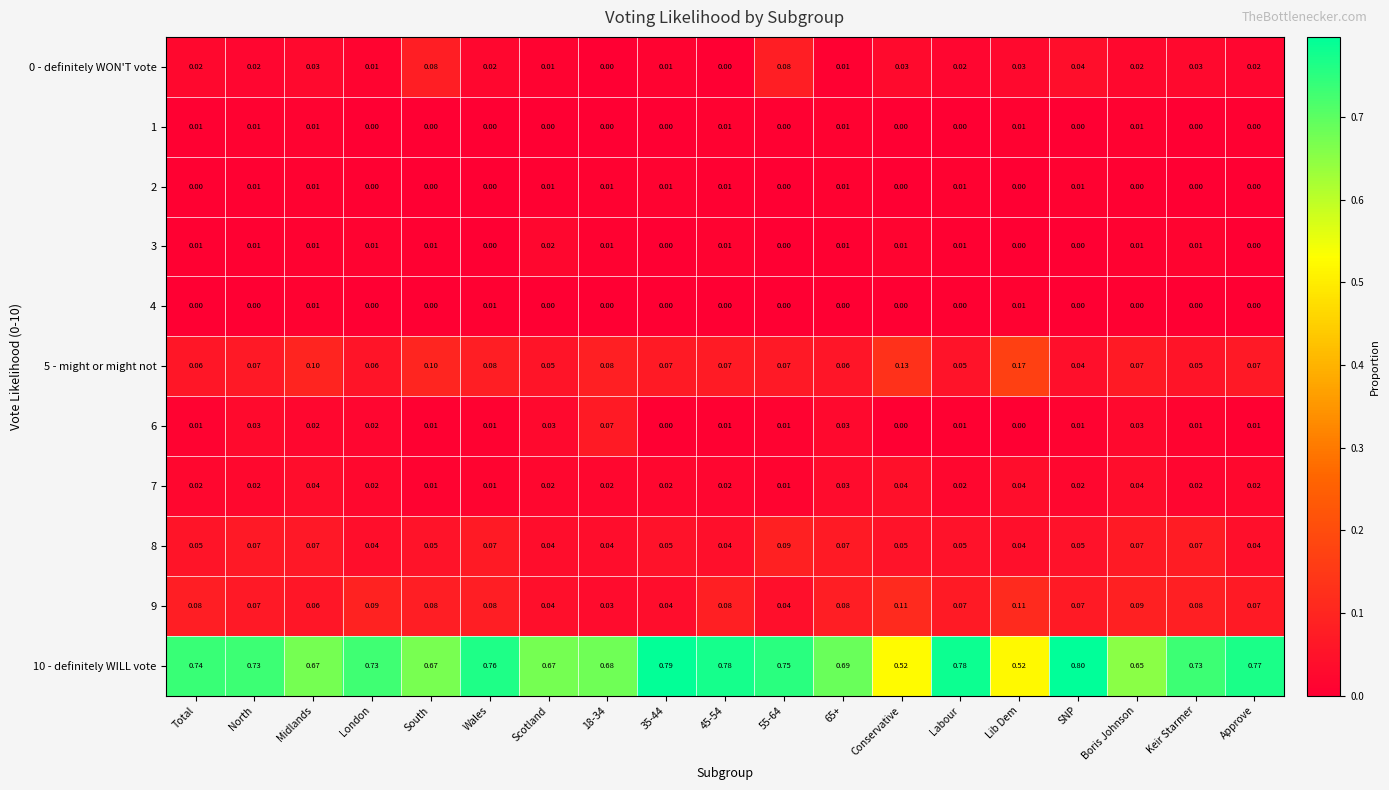

Which label corresponds to the largest value in the chart?

SNP